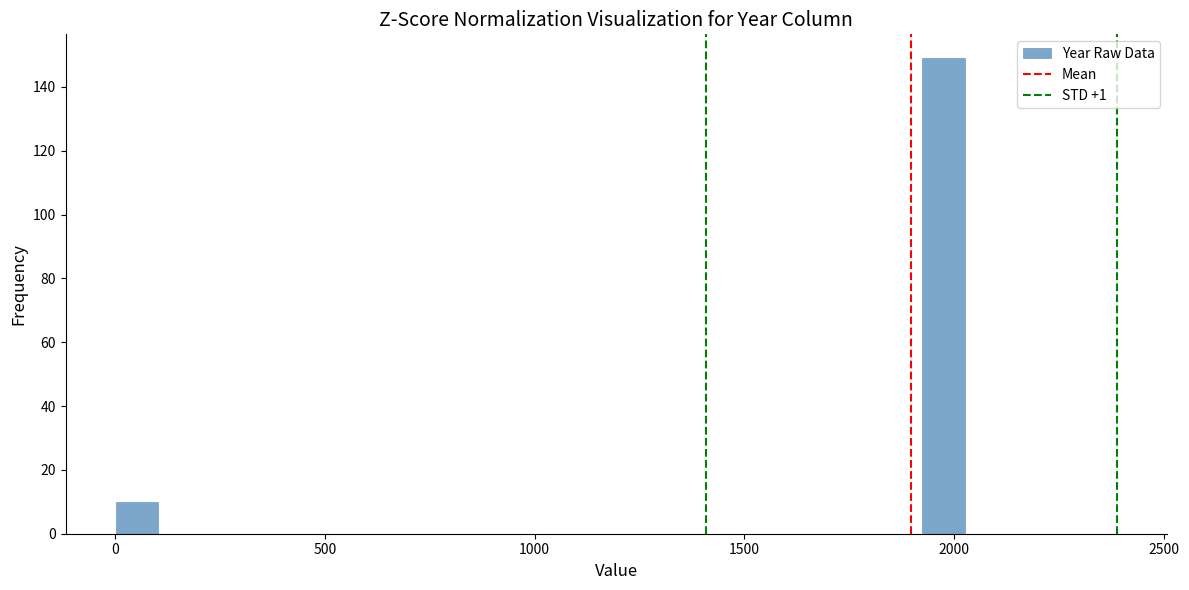

Read against the x-axis, roughly where is the centre of the tallest bar?

1950